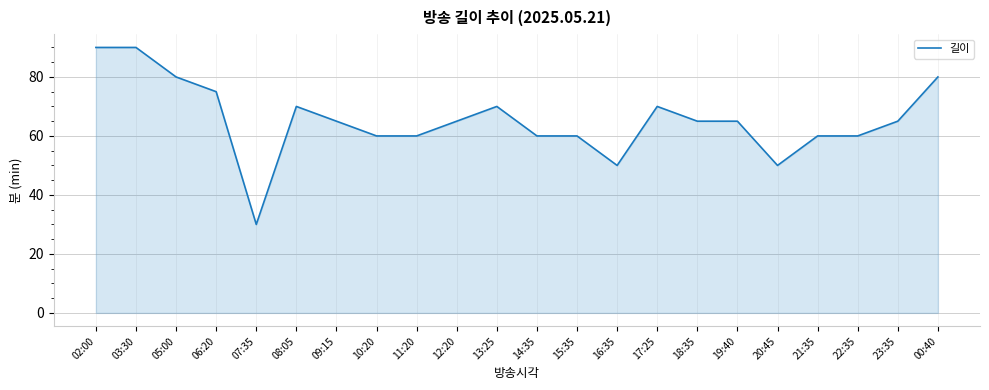

What is the greatest value displayed?

90